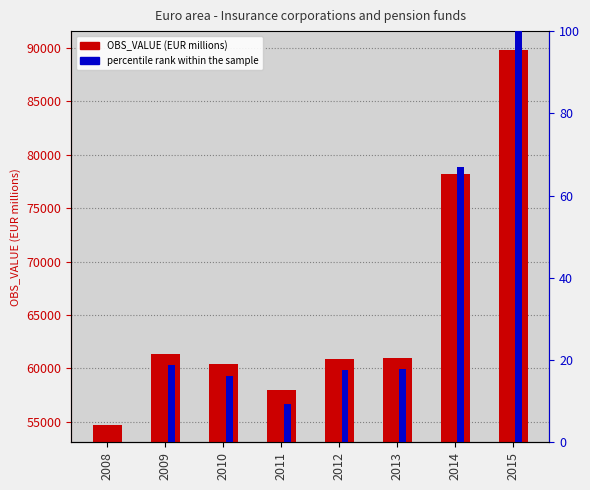

Which series has the largest total across all categories?

OBS_VALUE